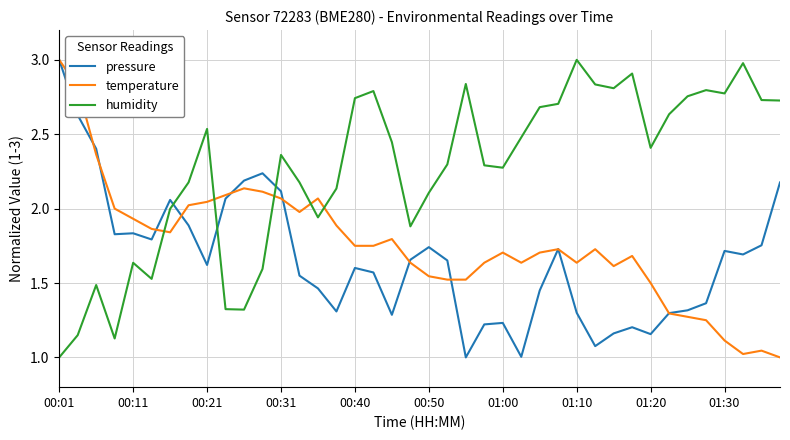

How many times do humidity and temperature cross each other?

5